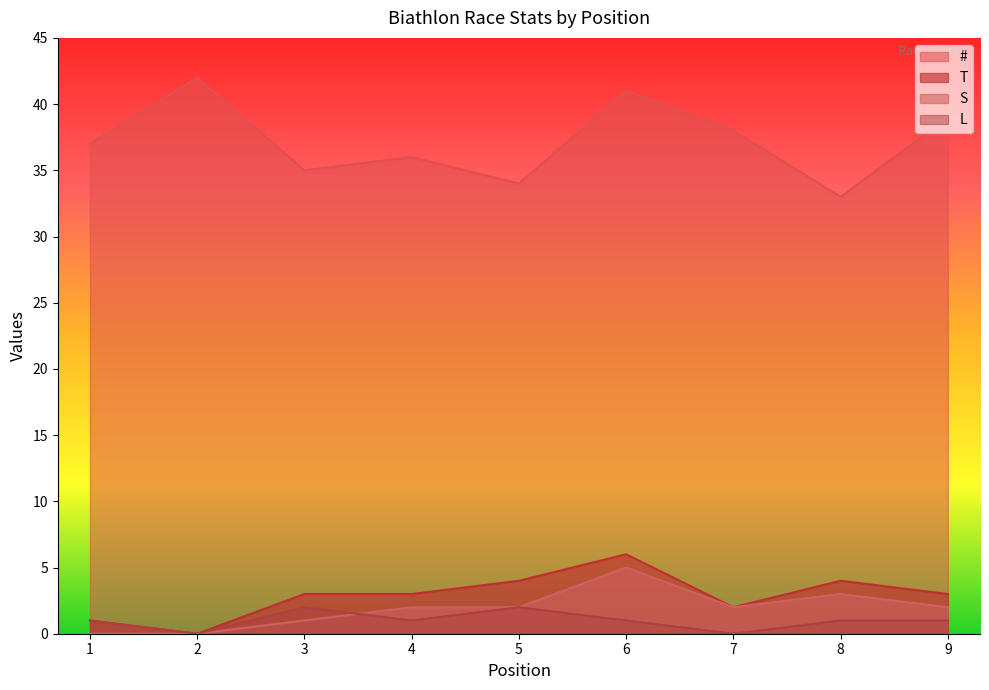

Is it true that # equals 20 at 9?

False